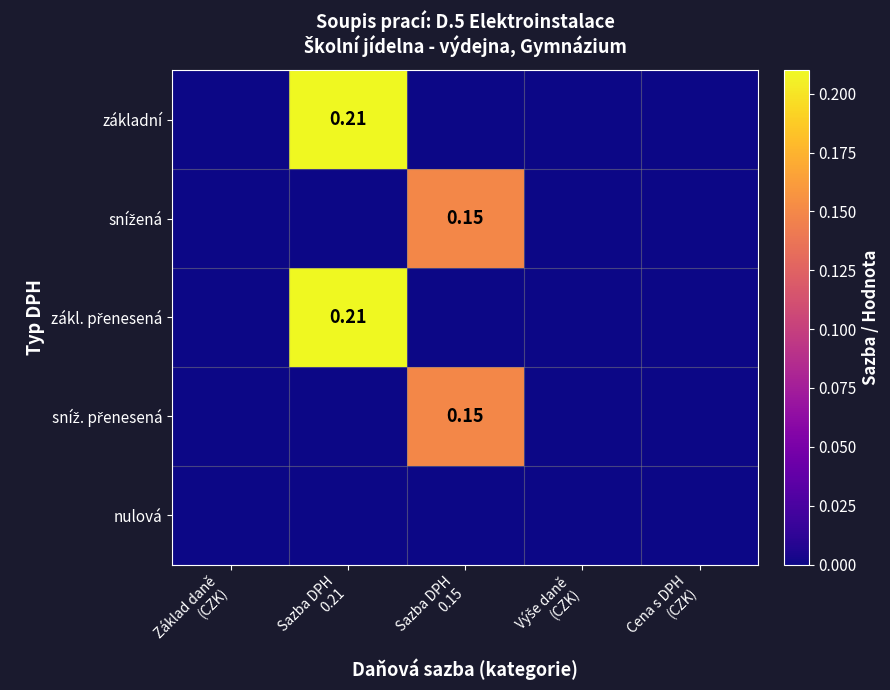

Which series has the widest spread of values?

základní